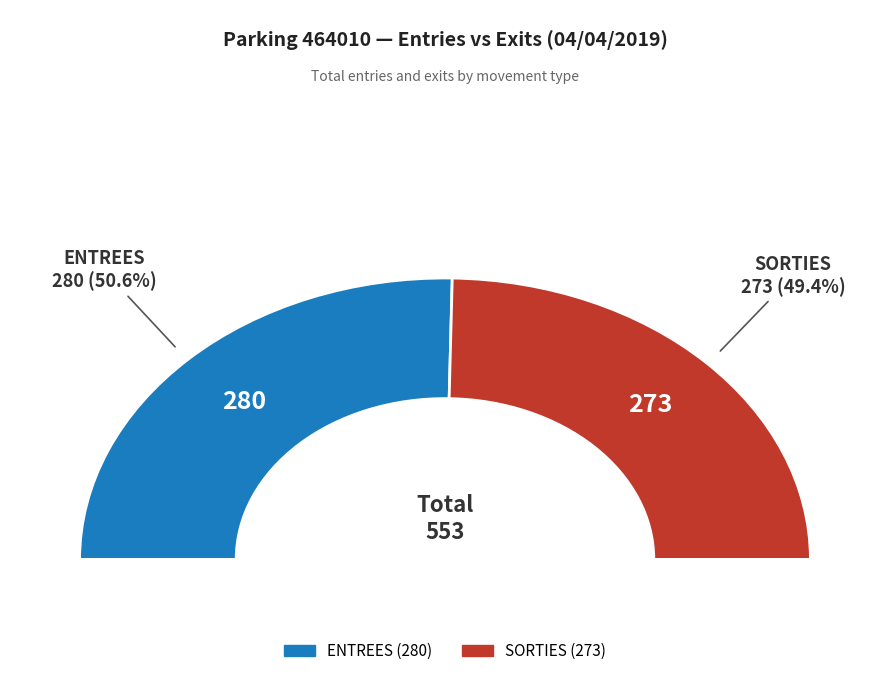

Rank the series by their average value, from highest to lowest.

ENTREES, SORTIES